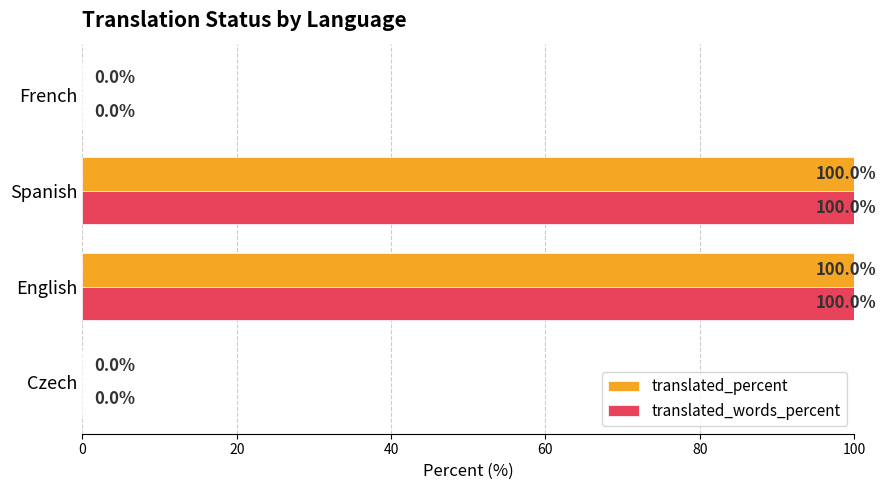

What is the sum of the translated_percent values at Spanish and French?

100